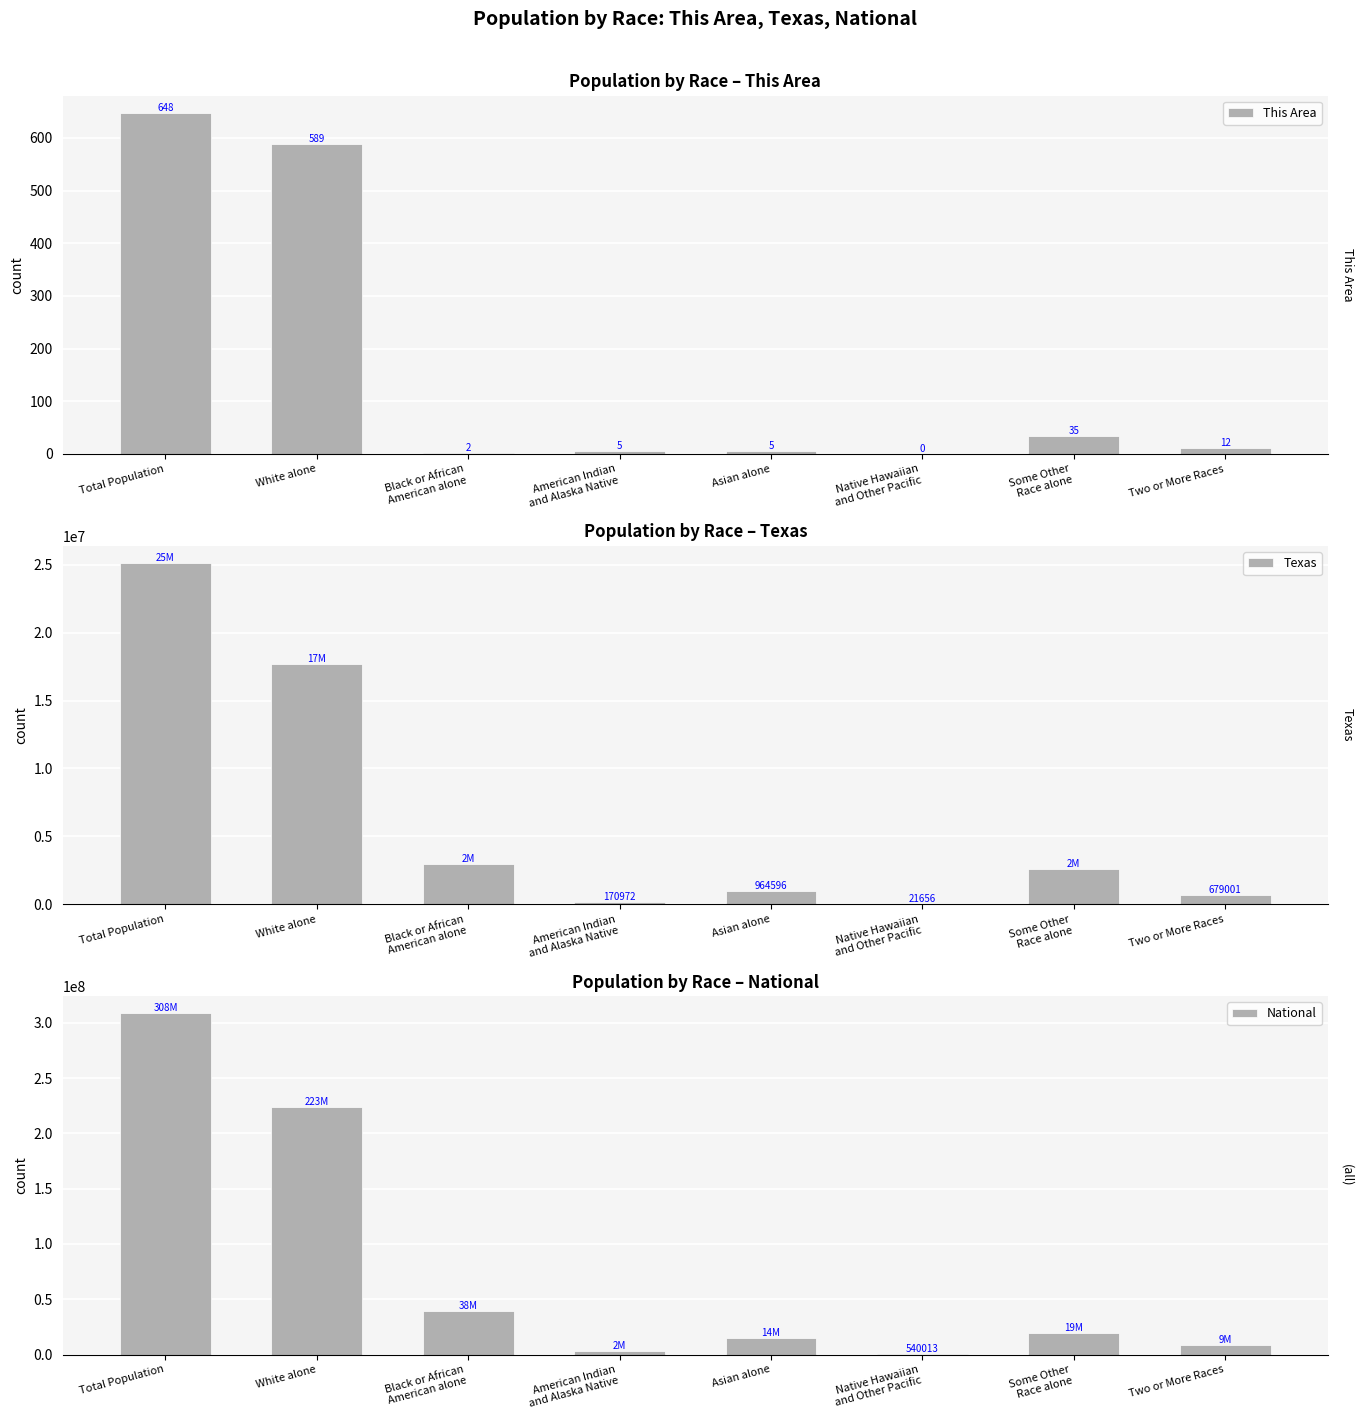

How many data points in Texas are above 2628186?

3